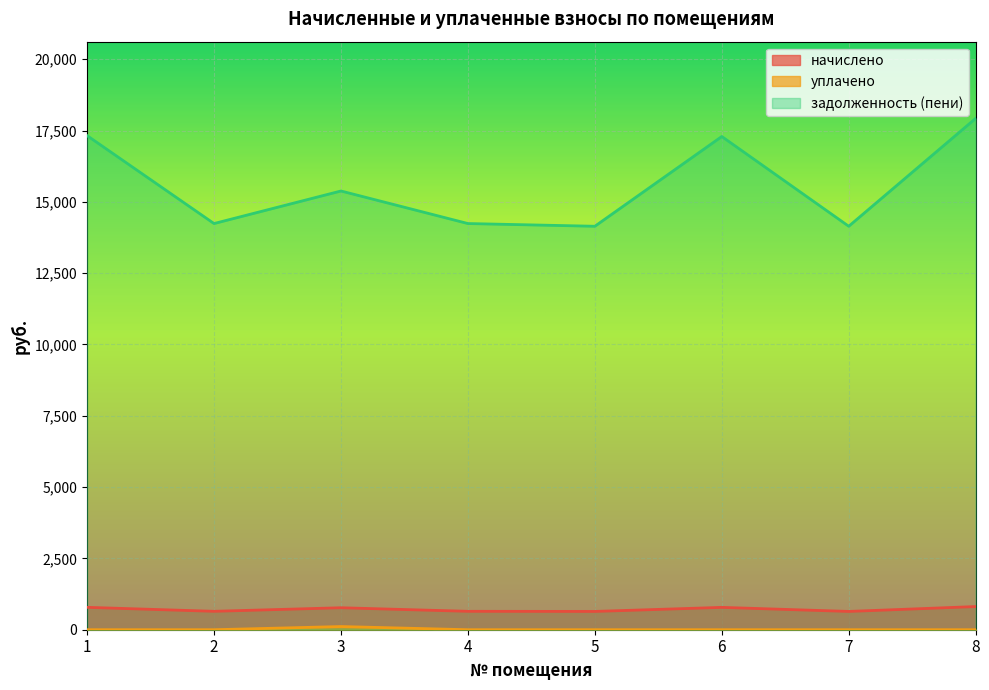

What is the sum of all начислено values?

5722.6